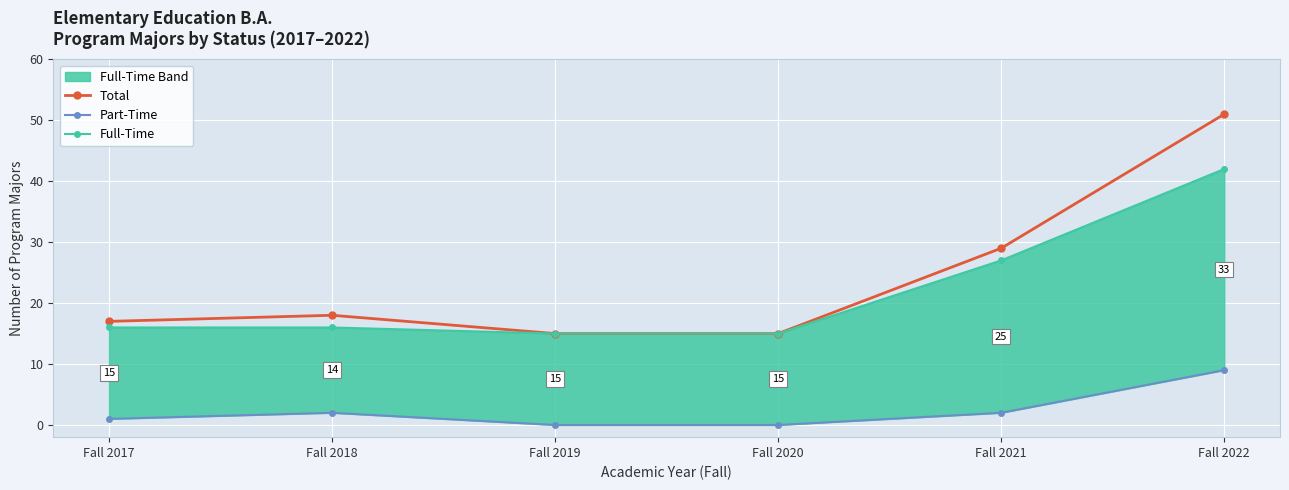

At which label does Part-Time first exceed 2?

Fall 2022